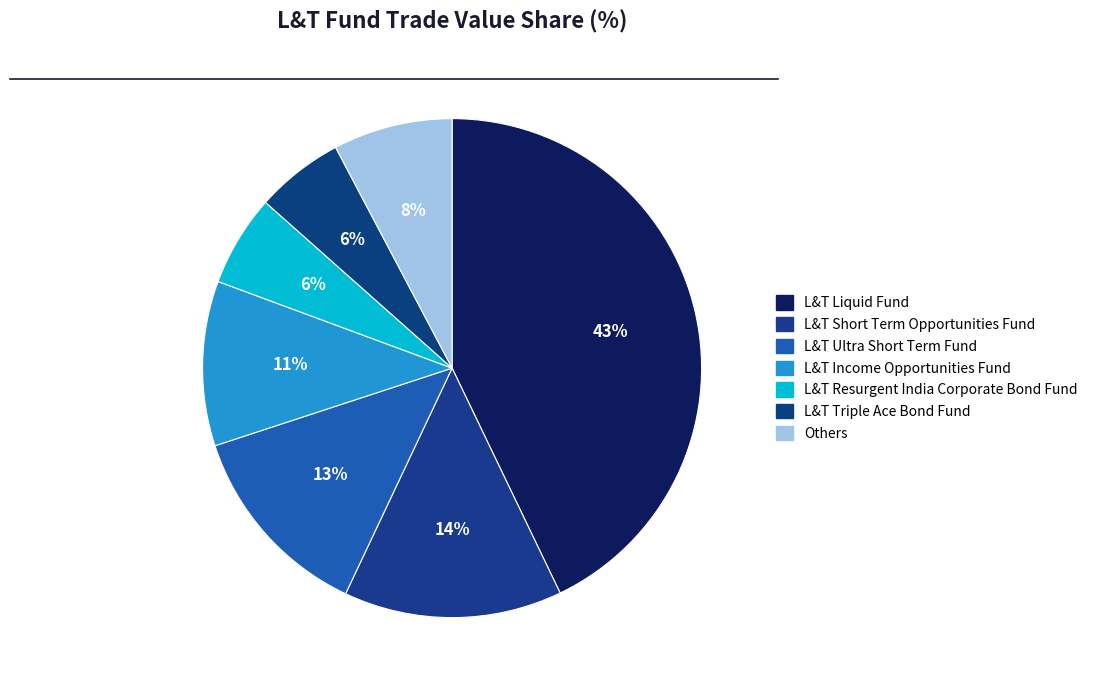

True or false: L&T Liquid Fund accounts for 43% of the total.

True